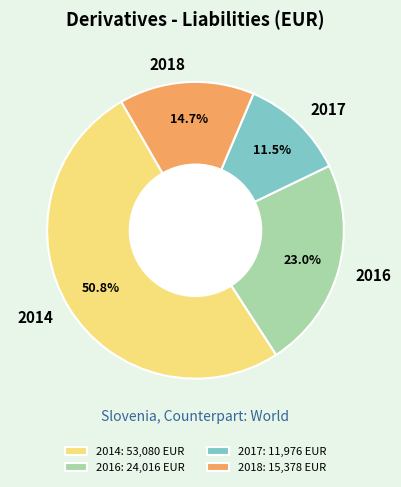

The 2016 slice represents 23% of the pie. True or false?

True